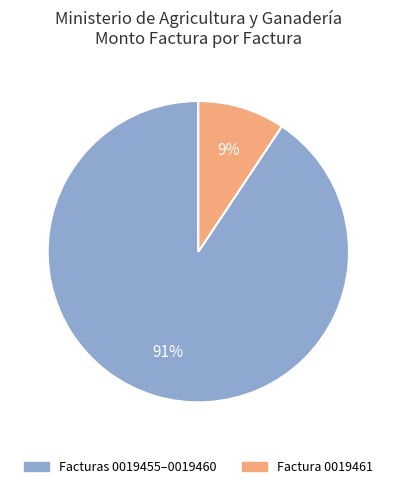

Is there a majority slice in this chart?

Yes